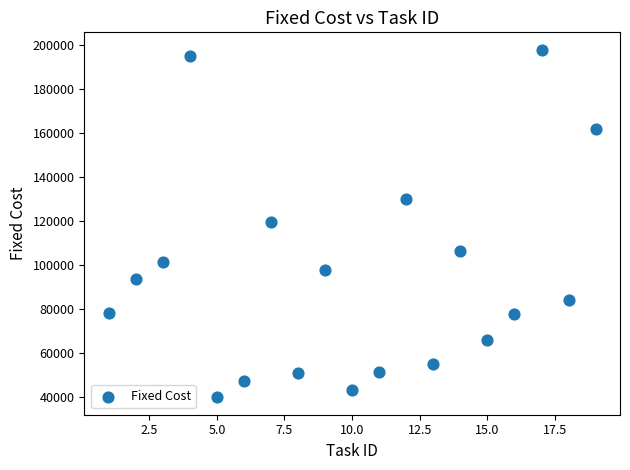

What is the range of X values (max minus min)?

18.0